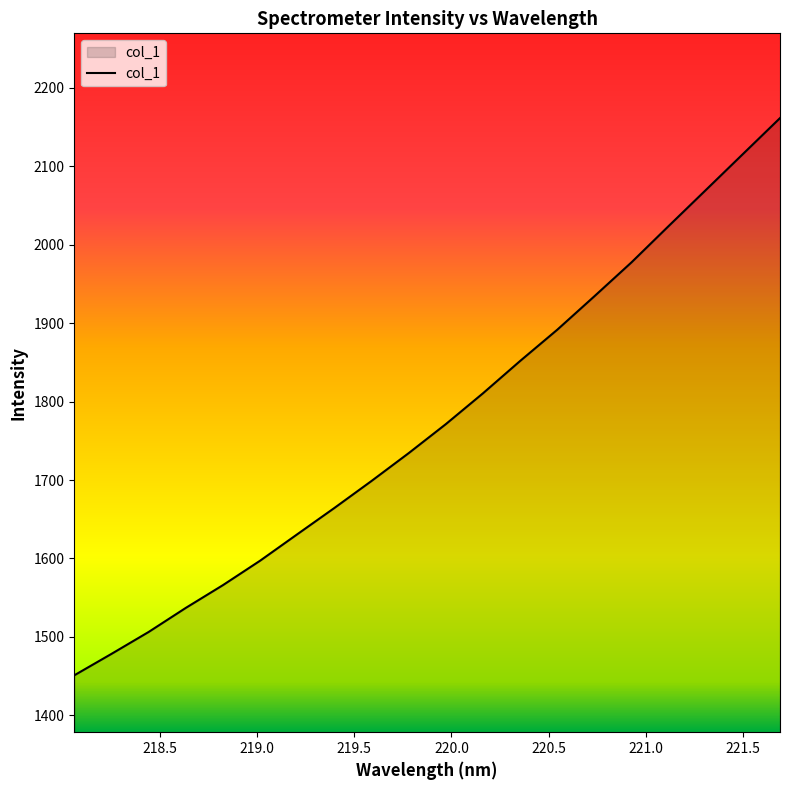

What is the greatest value displayed?

2161.6